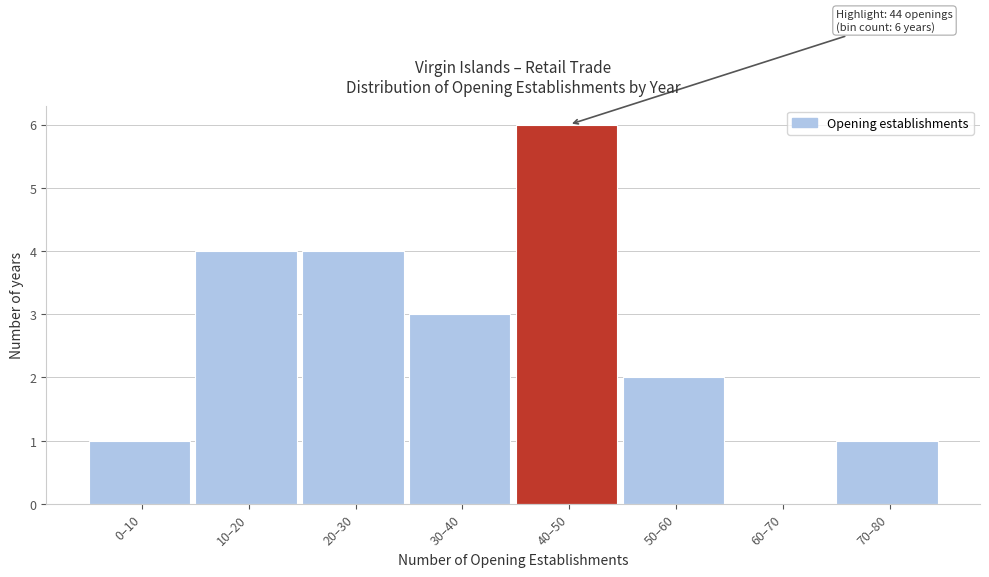

Reading left to right, extract all data points from this chart.

0–10=1	10–20=4	20–30=4	30–40=3	40–50=6	50–60=2	60–70=0	70–80=1